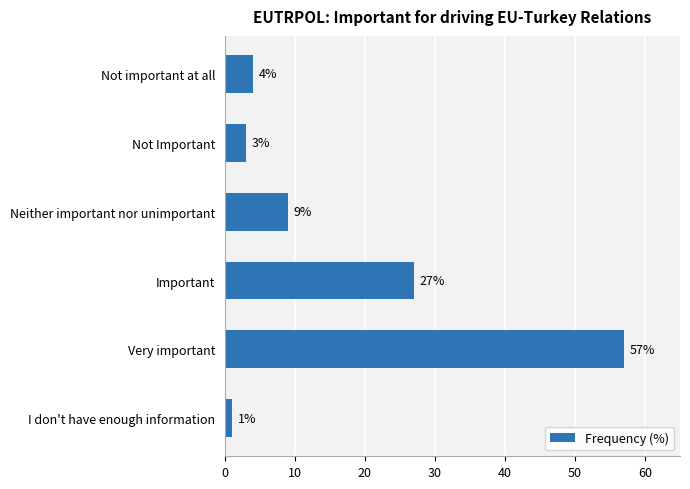

Approximately how many times larger is the value at Important compared to I don't have enough information?

27.0